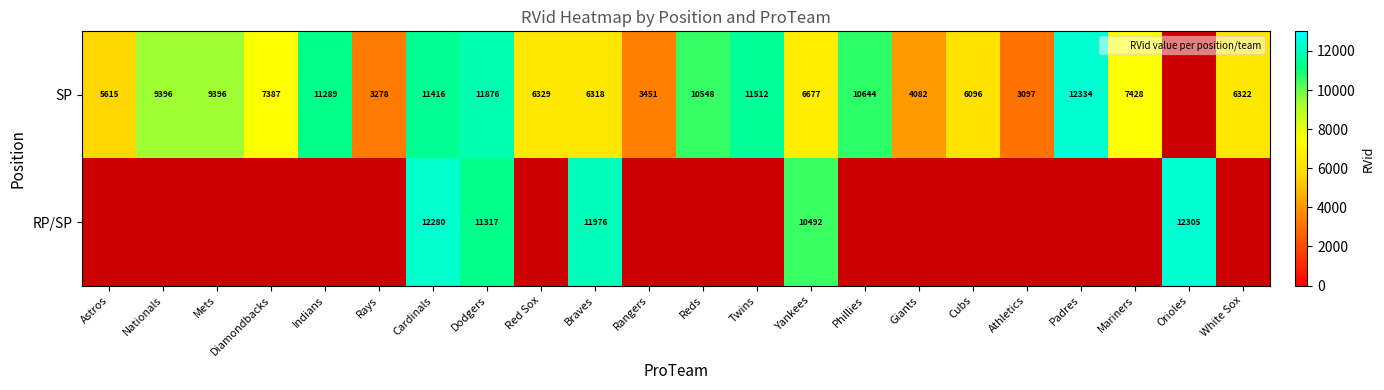

True or false: SP has a value of 1857 at Rangers.

False